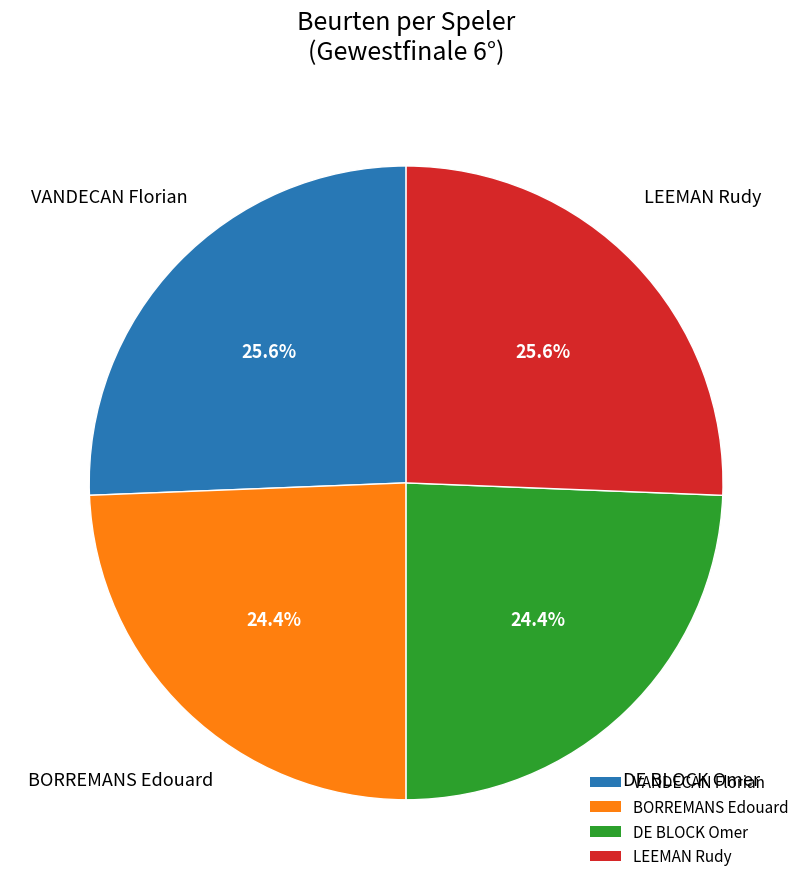

Is it true that LEEMAN Rudy is 15% of the pie?

False